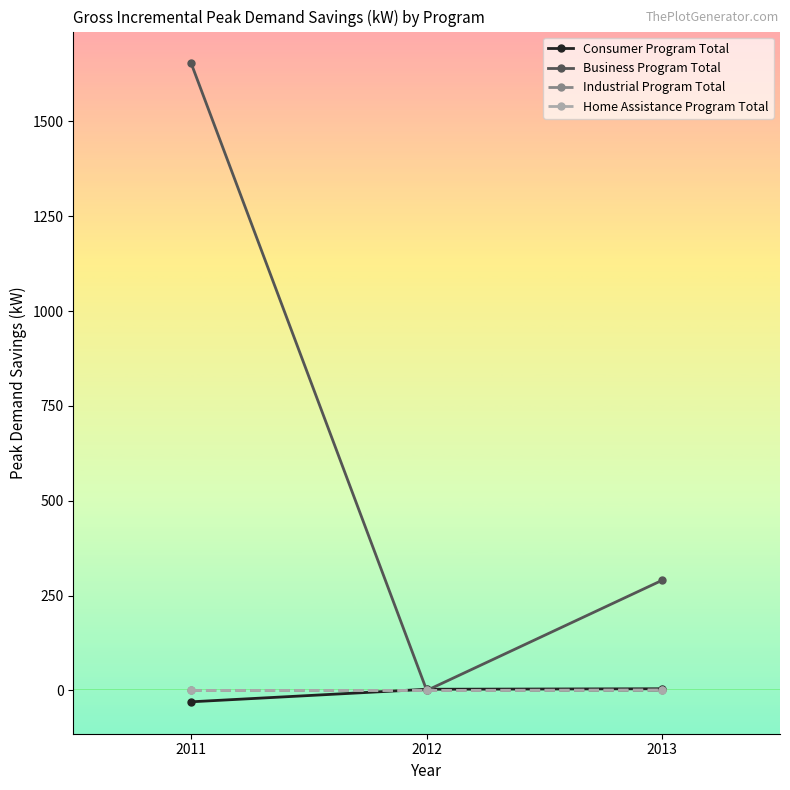

Which series changed the most between 2011 and 2012?

Business Program Total